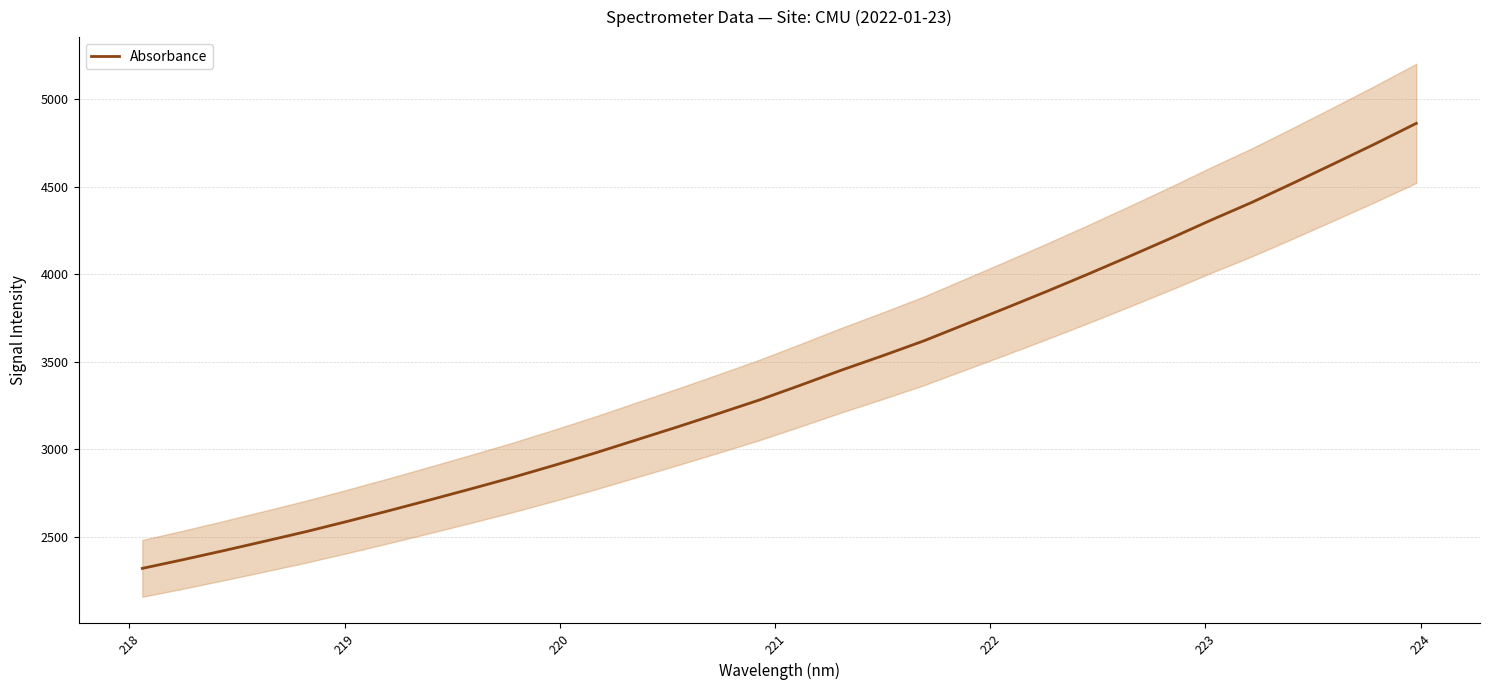

What is the maximum value shown in the chart?

4861.1